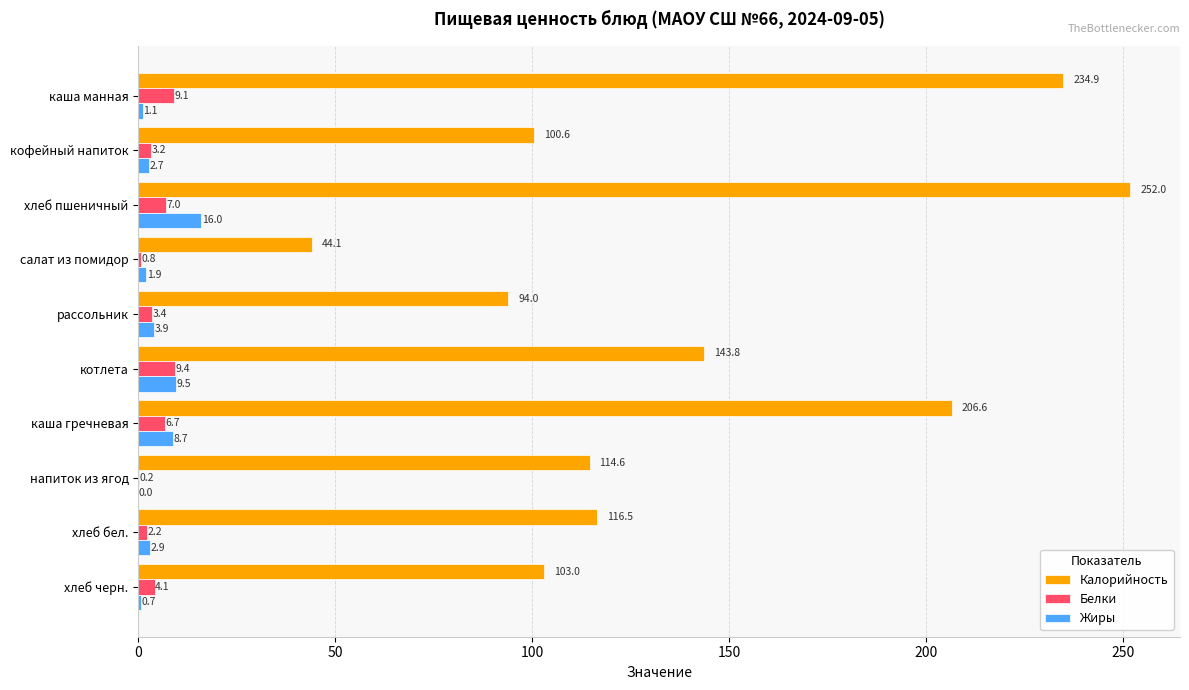

How many data points in Белки are above 4?

5